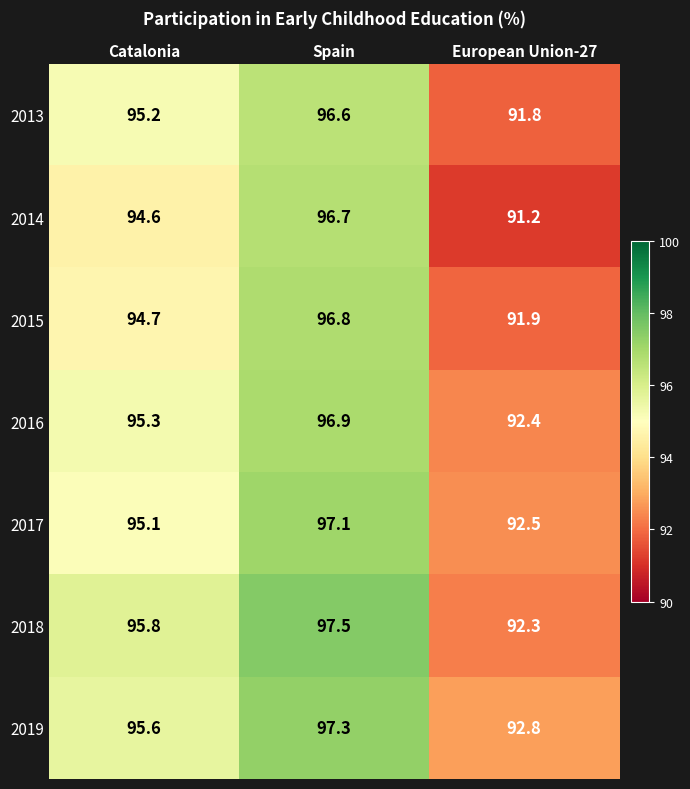

How many data points does each series have?

3